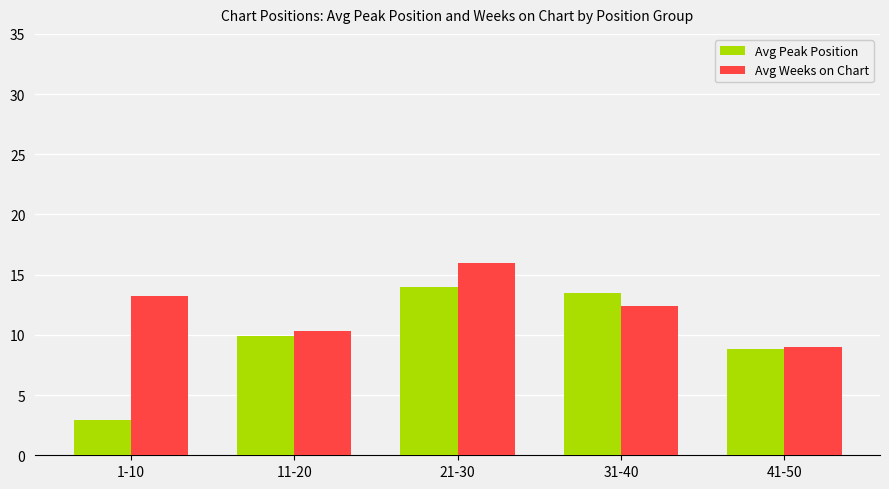

What is the spread (max minus min) of values at 21-30?

2.0